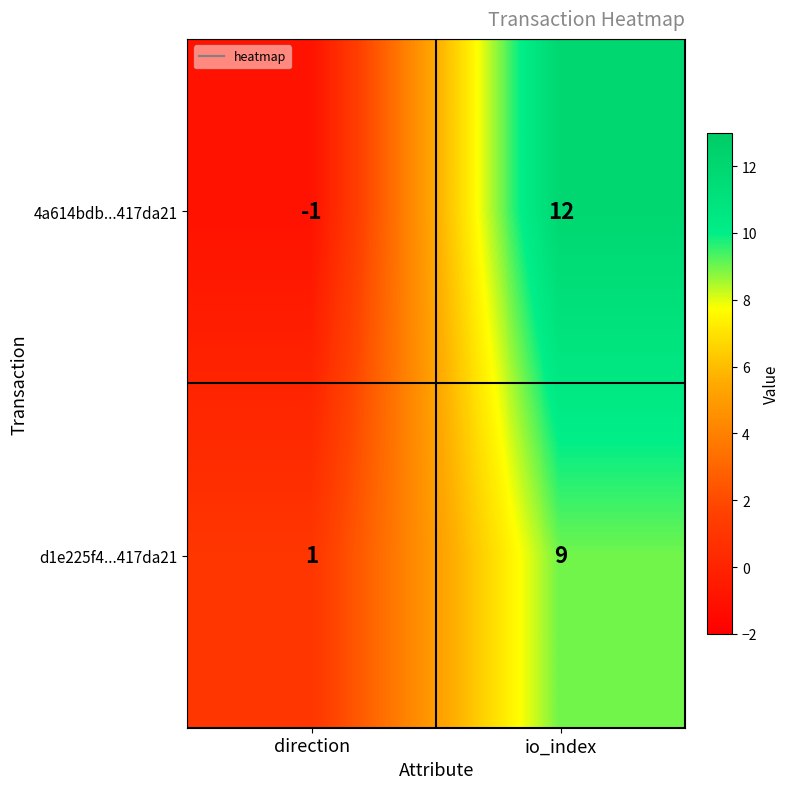

What is the greatest value displayed?

12